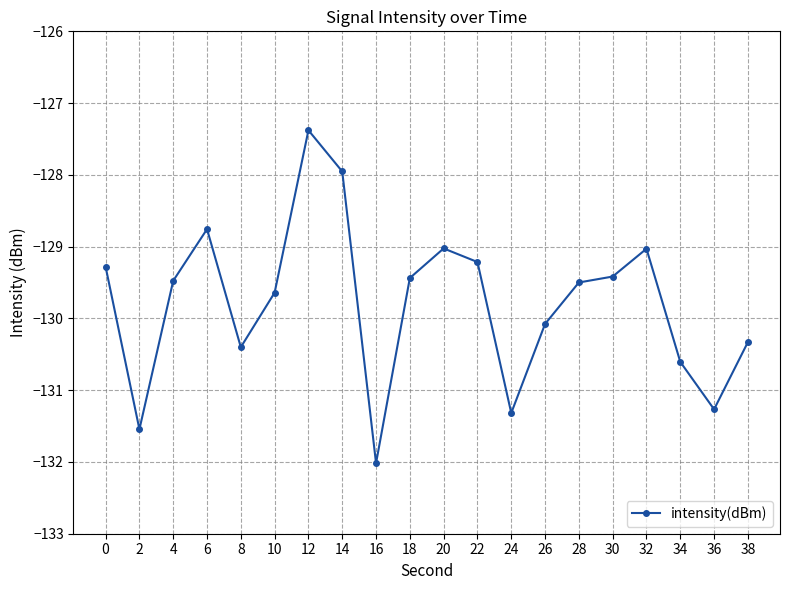

How many data points does each series have?

20